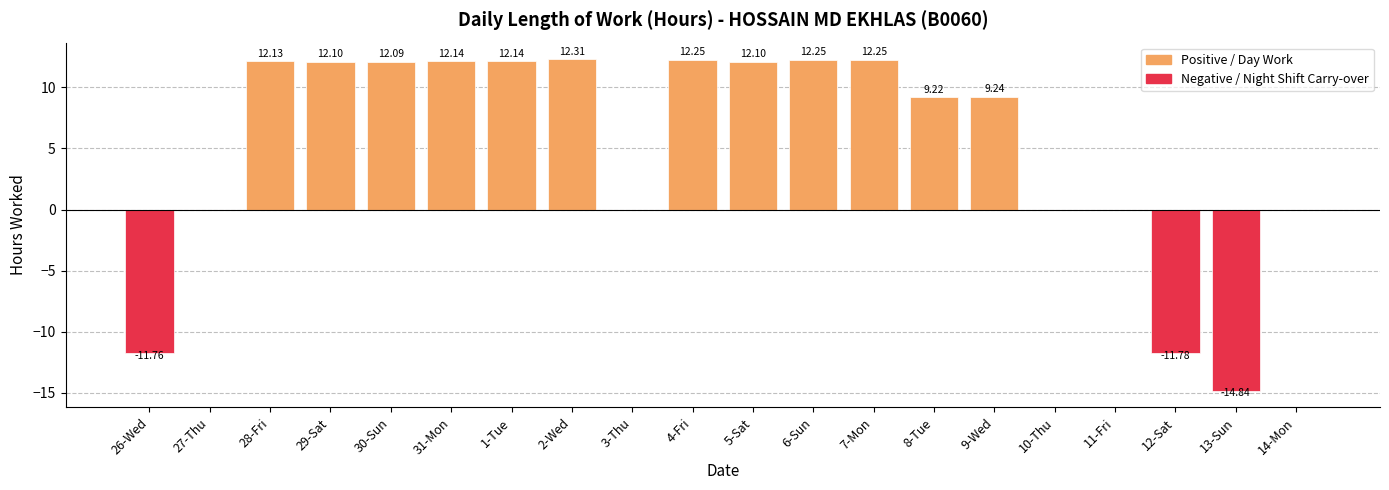

How many series are shown in this chart?

1